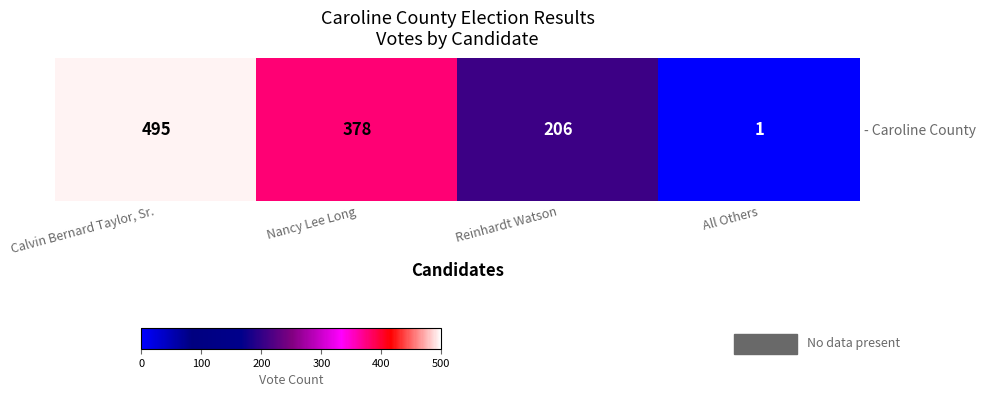

True or false: the data shows 206 at Reinhardt Watson.

True